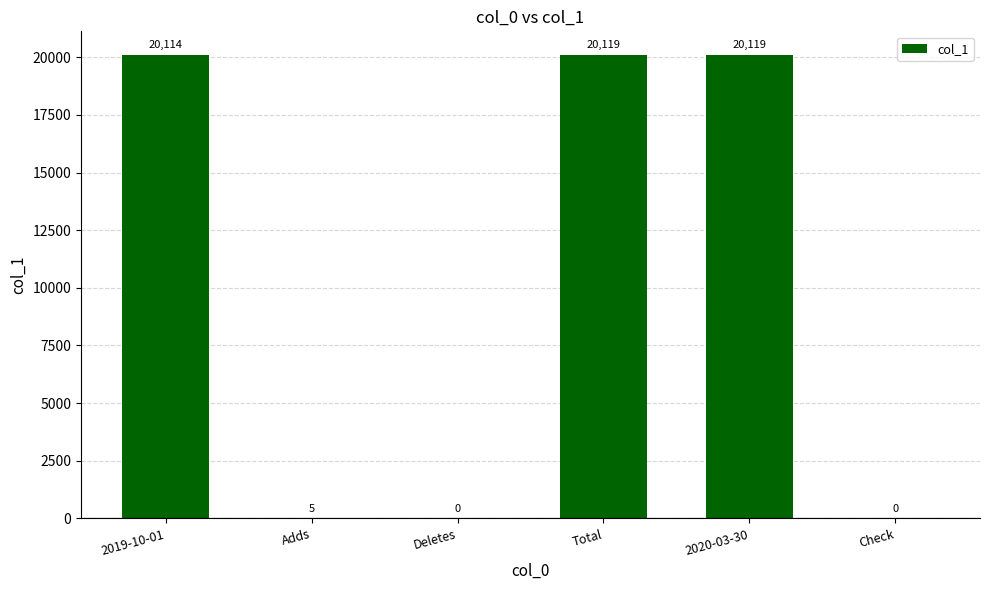

Is it true that the value at Check is 0?

True